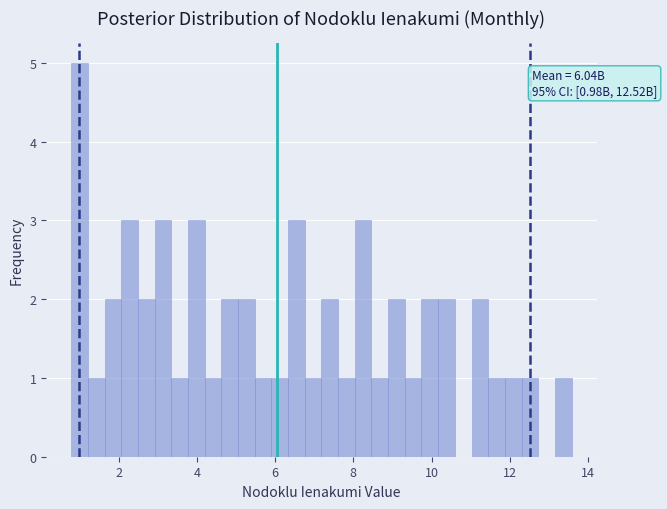

Read against the x-axis, roughly where is the centre of the tallest bar?

1.0